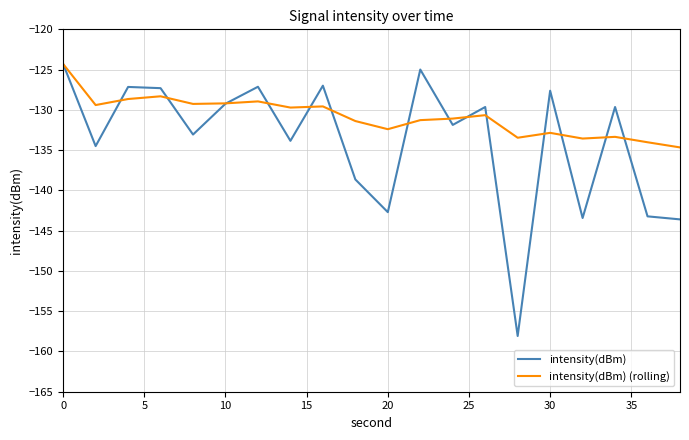

Rank the series by their average value, from lowest to highest.

intensity(dBm), intensity(dBm) (rolling)